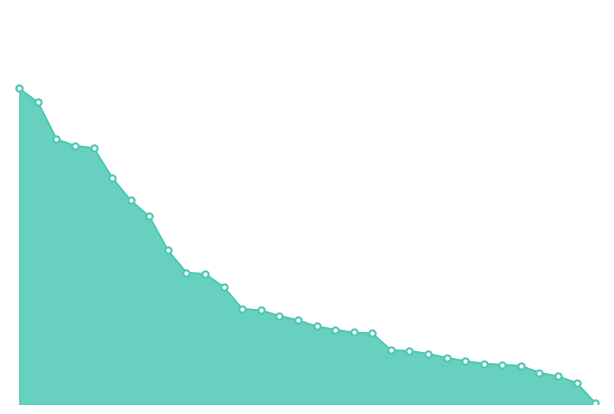

How many lines are shown in the chart?

1